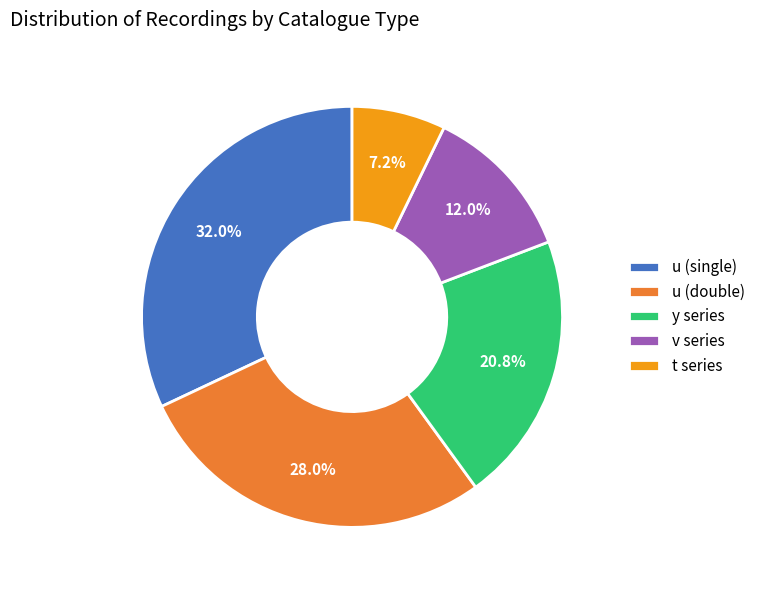

How many segments does this pie chart have?

5